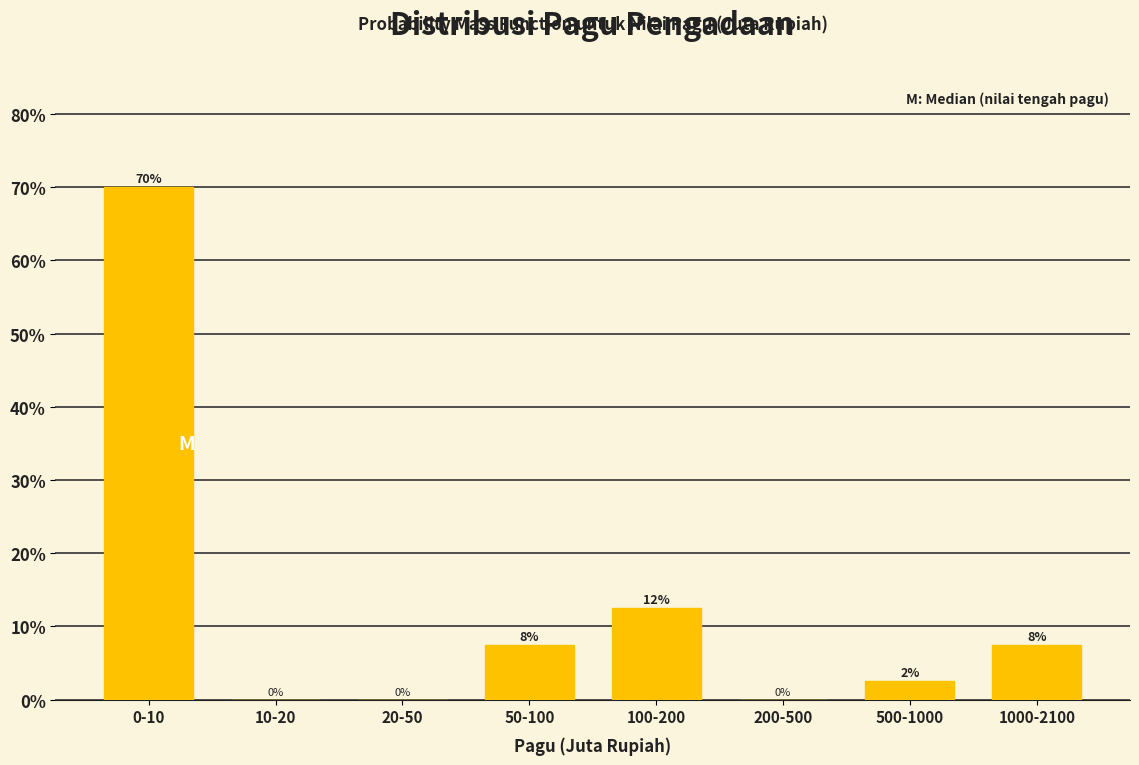

Approximately how many times larger is the value at 50-100 compared to 1000-2100?

1.0